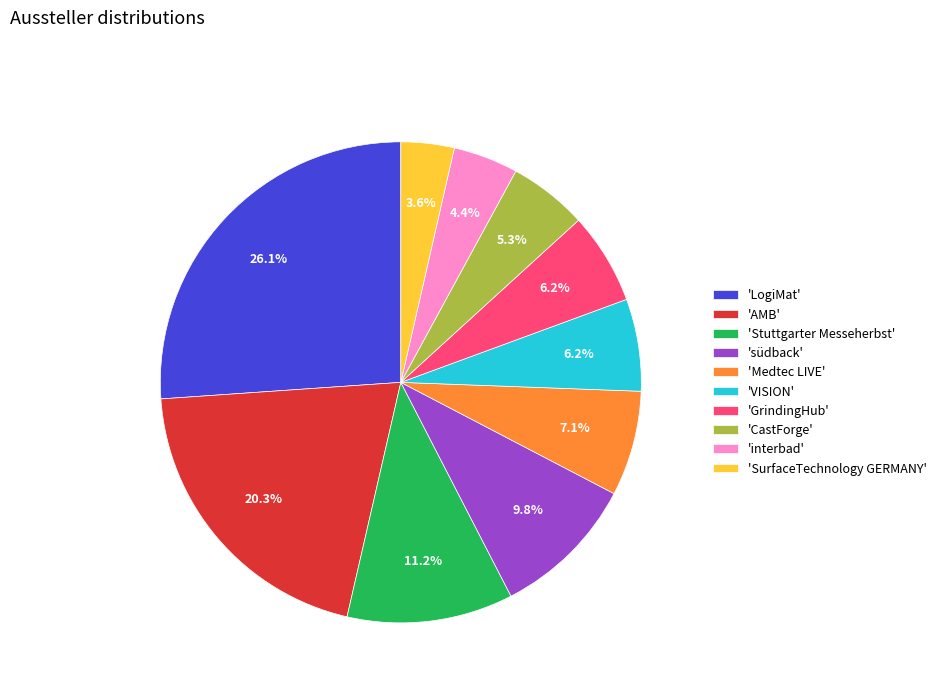

Is there any slice that represents more than half of the pie?

No